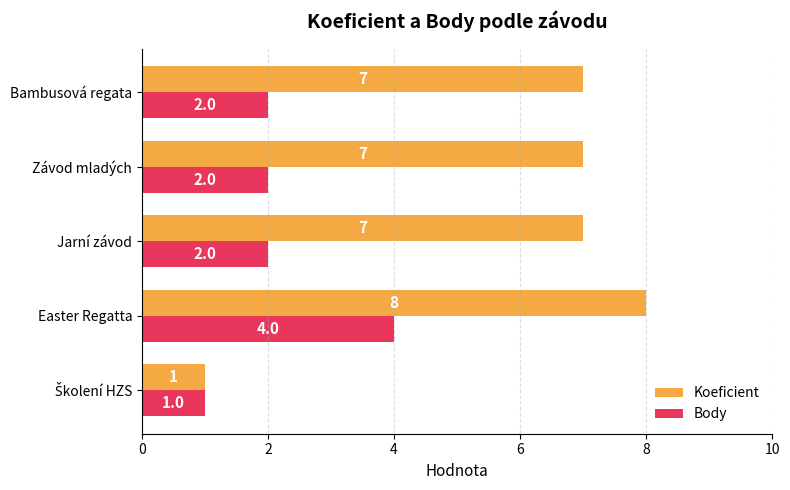

True or false: Body has a value of 3 at Závod mladých.

False